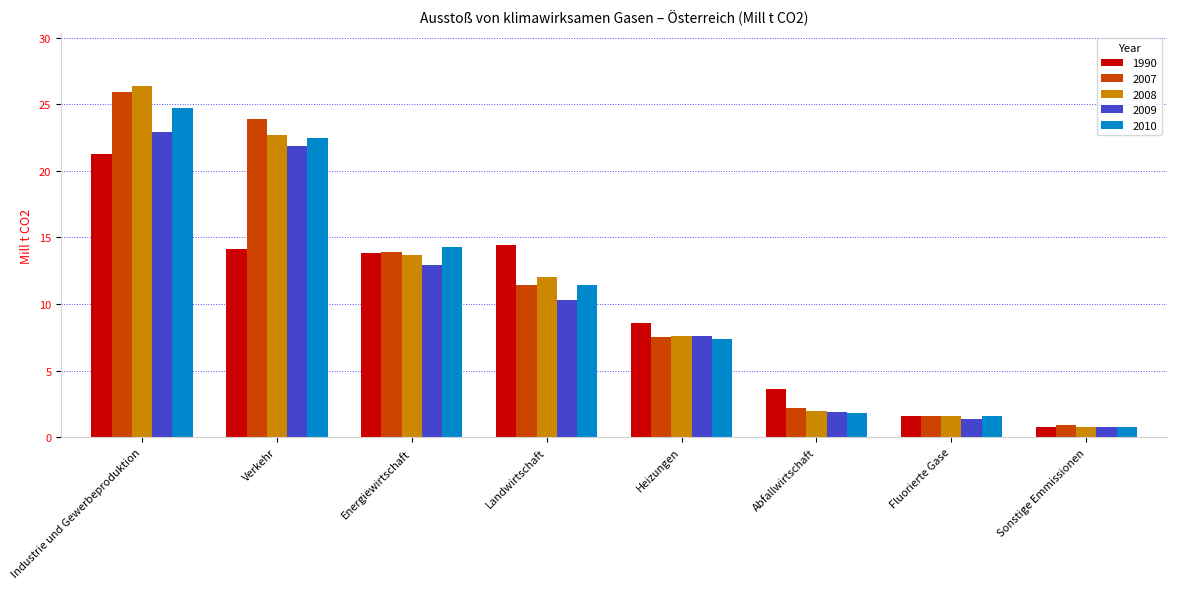

How many bars are there in each group?

5